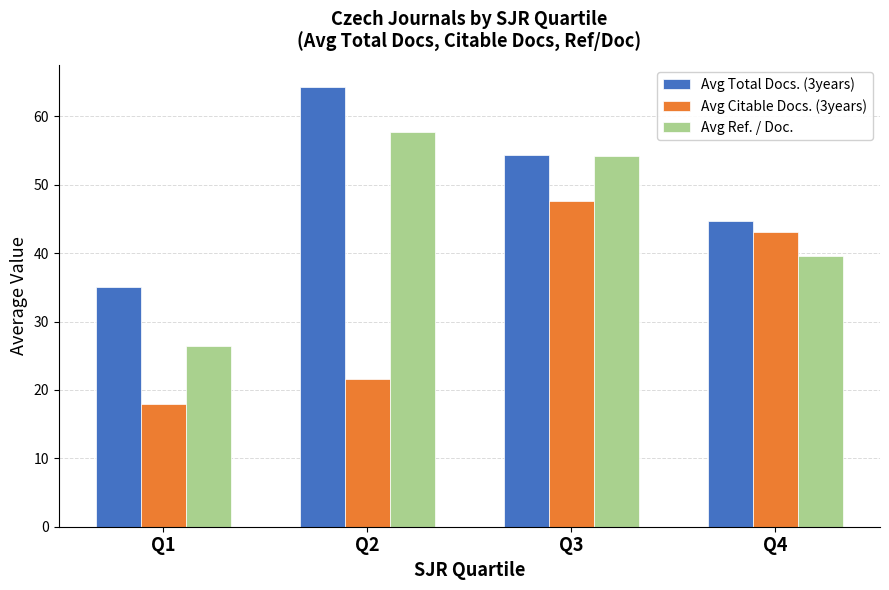

What is the difference between the maximum and minimum values in the Avg Citable Docs. (3years) series?

29.7